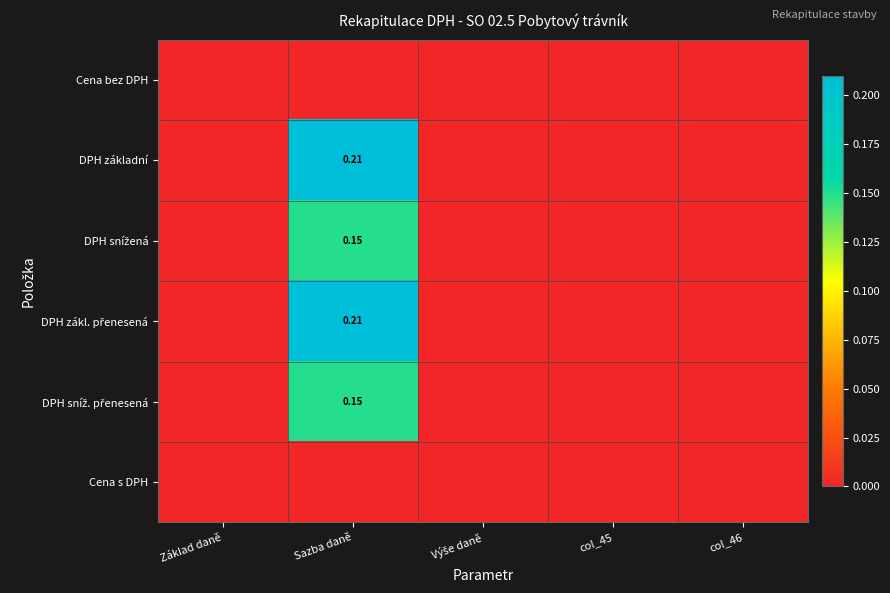

What is the maximum value for DPH základní?

0.2